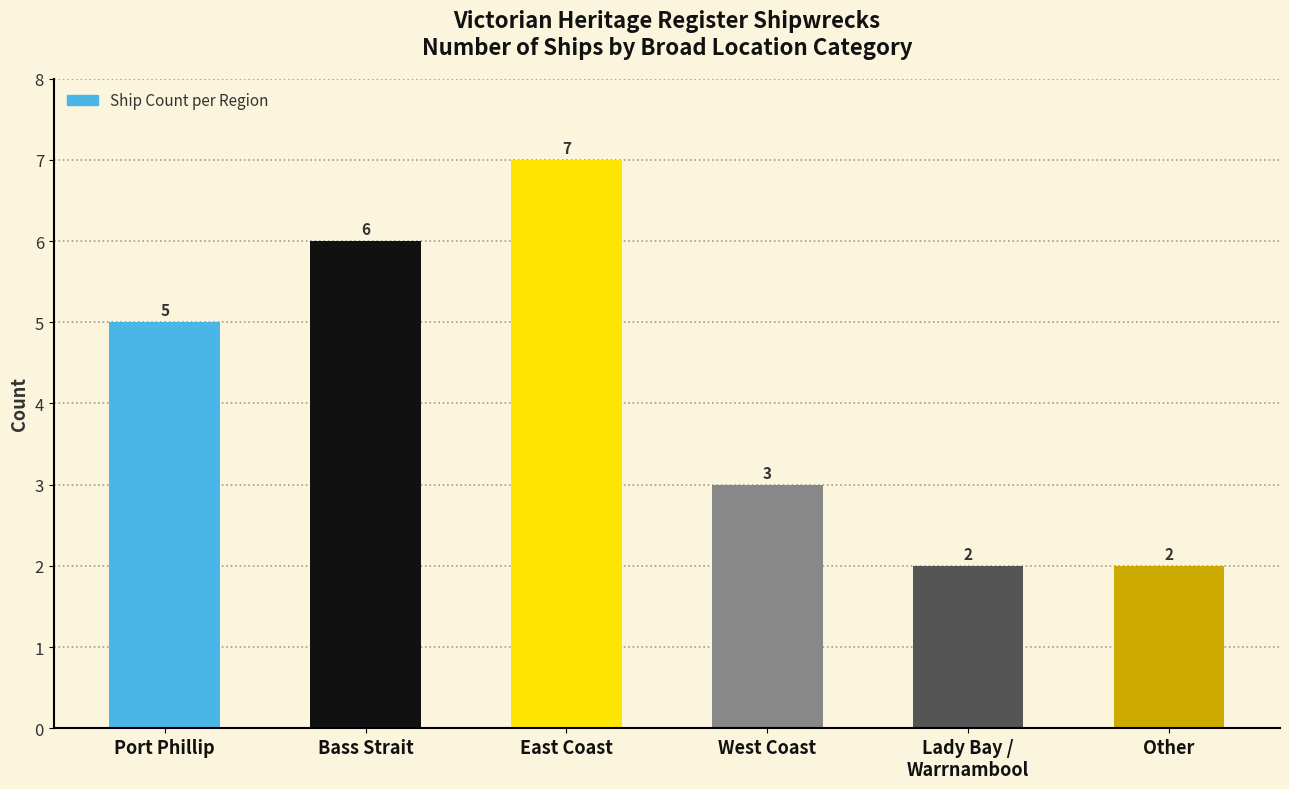

Reading left to right, extract all data points from this chart.

5	6	7	3	2	2